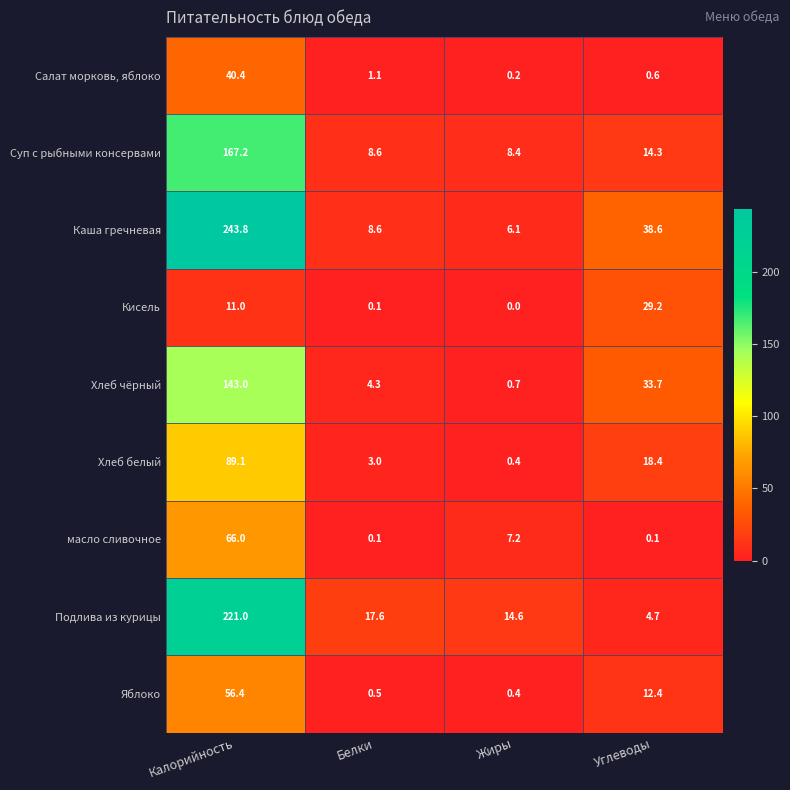

The Хлеб белый series shows 18.4 at Углеводы. True or false?

True